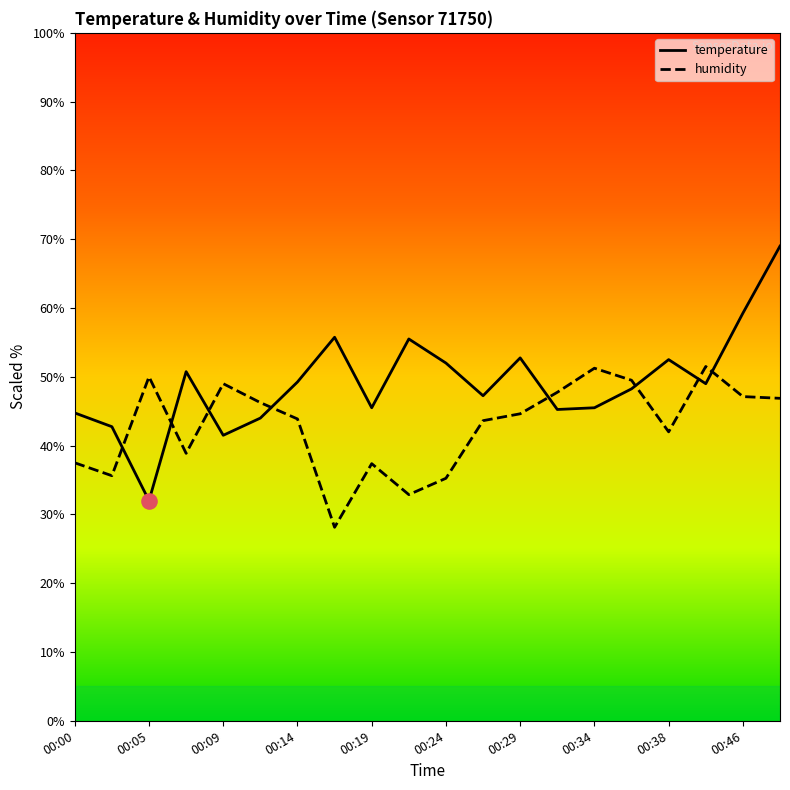

Which series reaches the maximum Y coordinate?

temperature